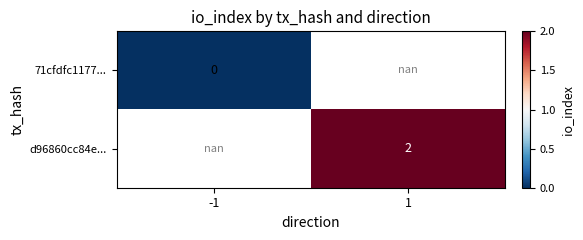

The d96860cc84e... series shows 2.0 at 1. True or false?

True